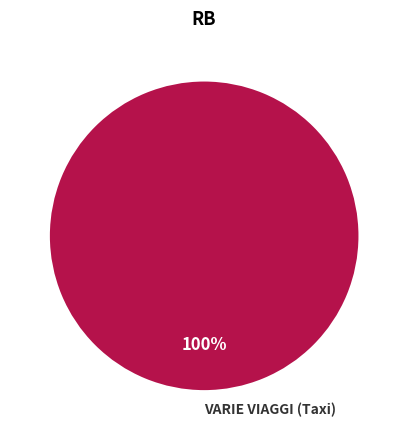

Rank the categories by value from highest to lowest.

VARIE VIAGGI (Taxi)